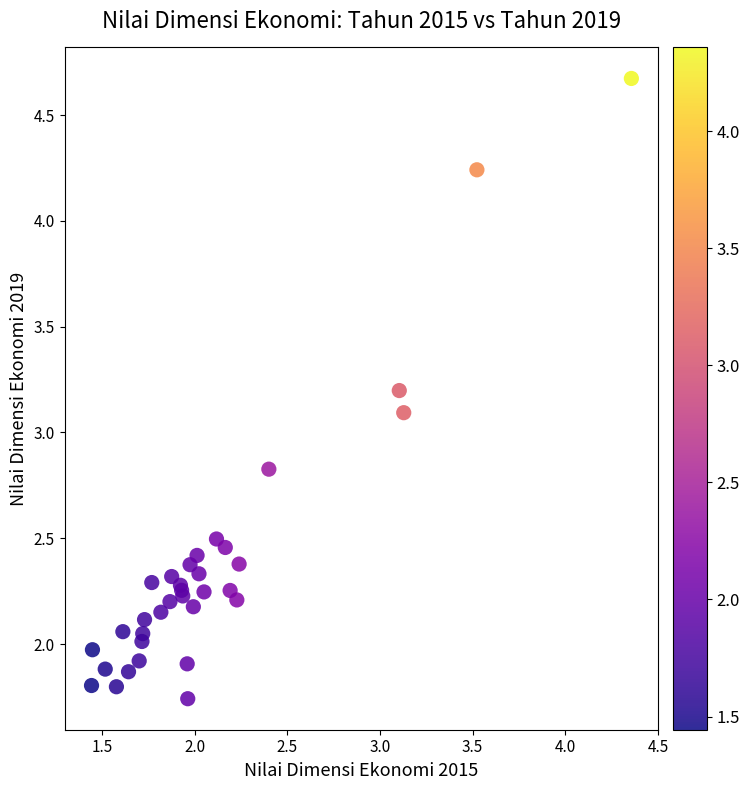

What Y value in the scatter plot is closest to 3?

3.1